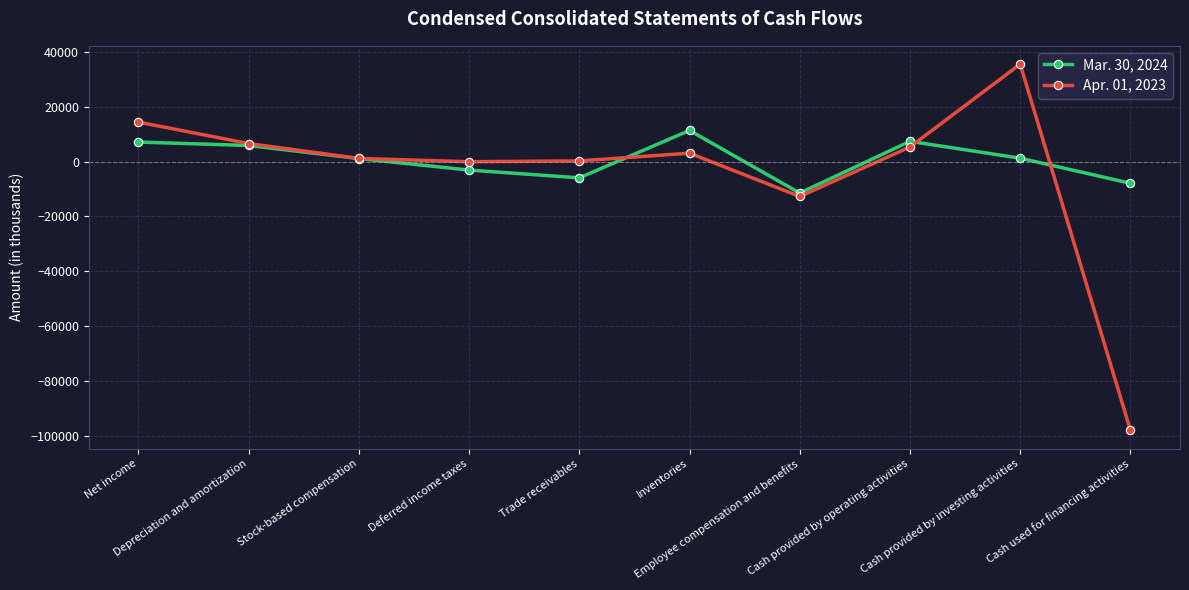

How many data points in Apr. 01, 2023 are less than 3038?

5